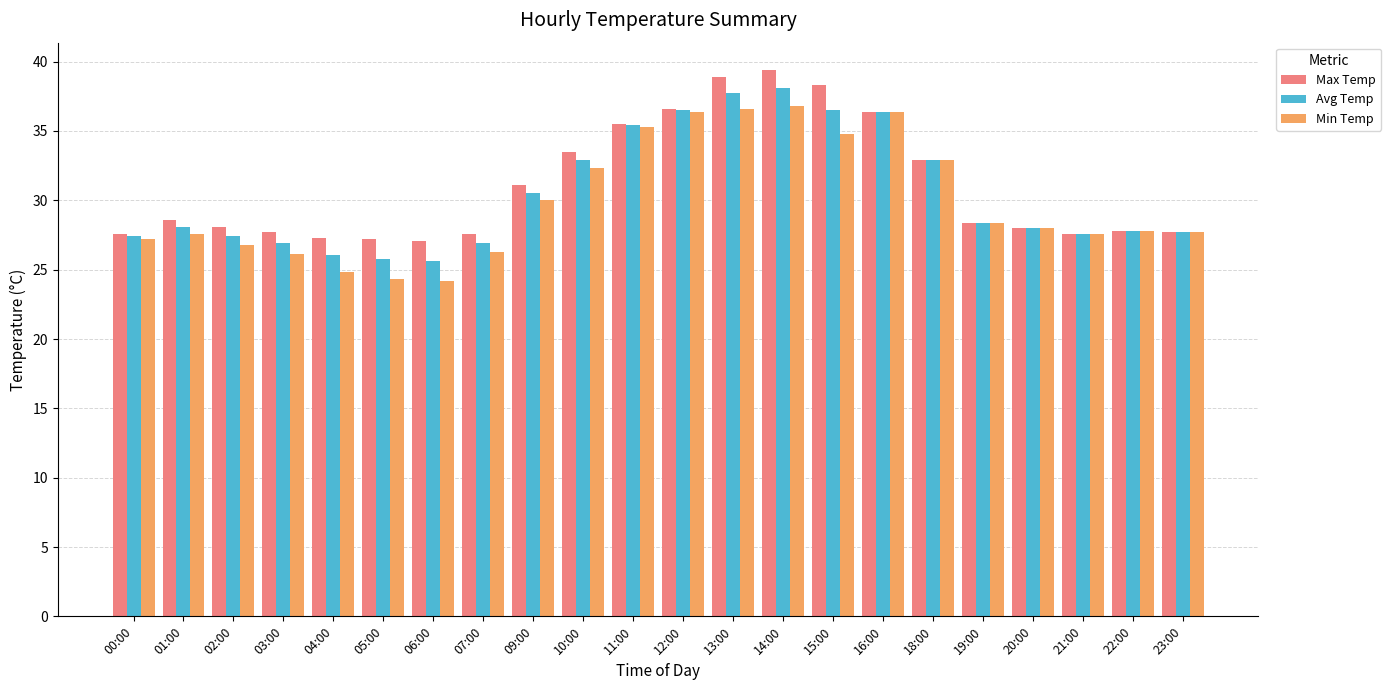

Which label corresponds to the largest value in the chart?

14:00